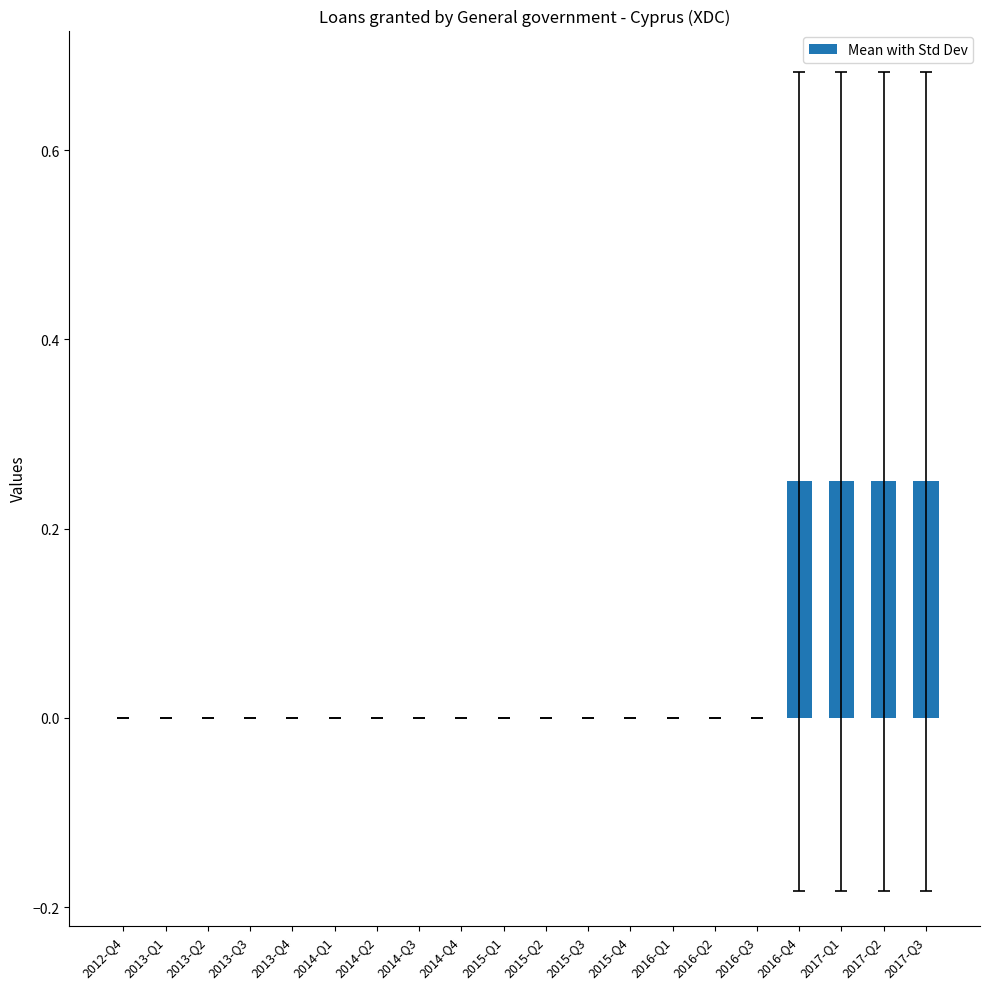

True or false: the data shows 0.1 at 2013-Q2.

False